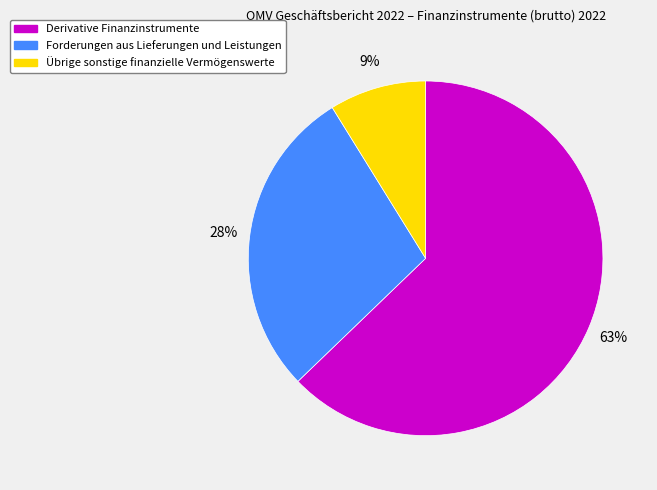

To the nearest percent, what is the difference between the Übrige sonstige finanzielle Vermögenswerte and Derivative Finanzinstrumente slice percentages?

54%